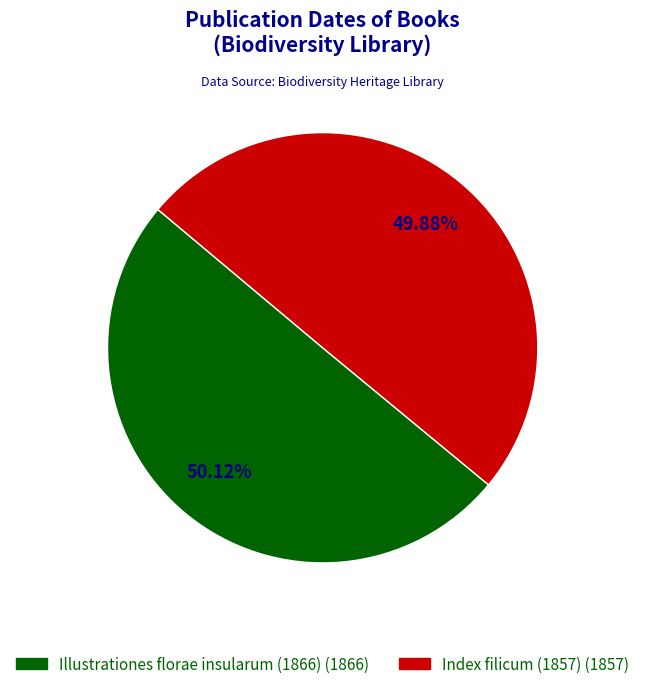

Is there any slice that represents more than half of the pie?

Yes